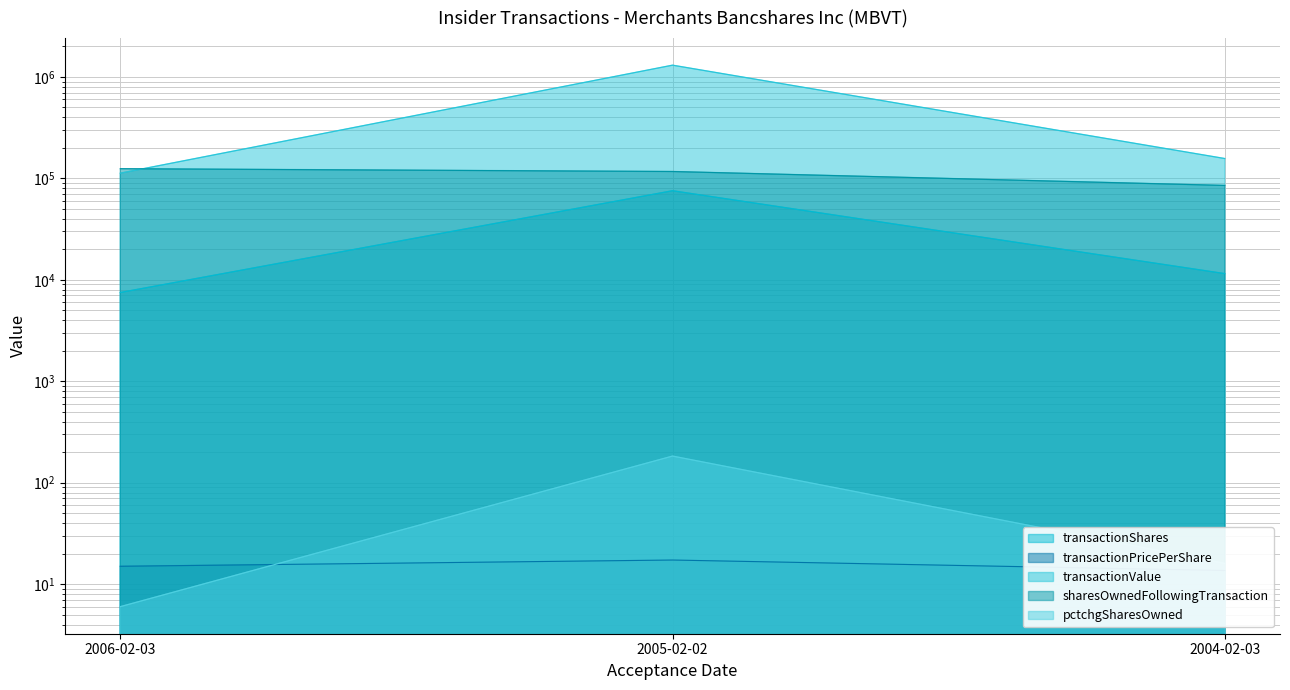

What are all the series names shown in the legend?

transactionShares, transactionPricePerShare, transactionValue, sharesOwnedFollowingTransaction, pctchgSharesOwned